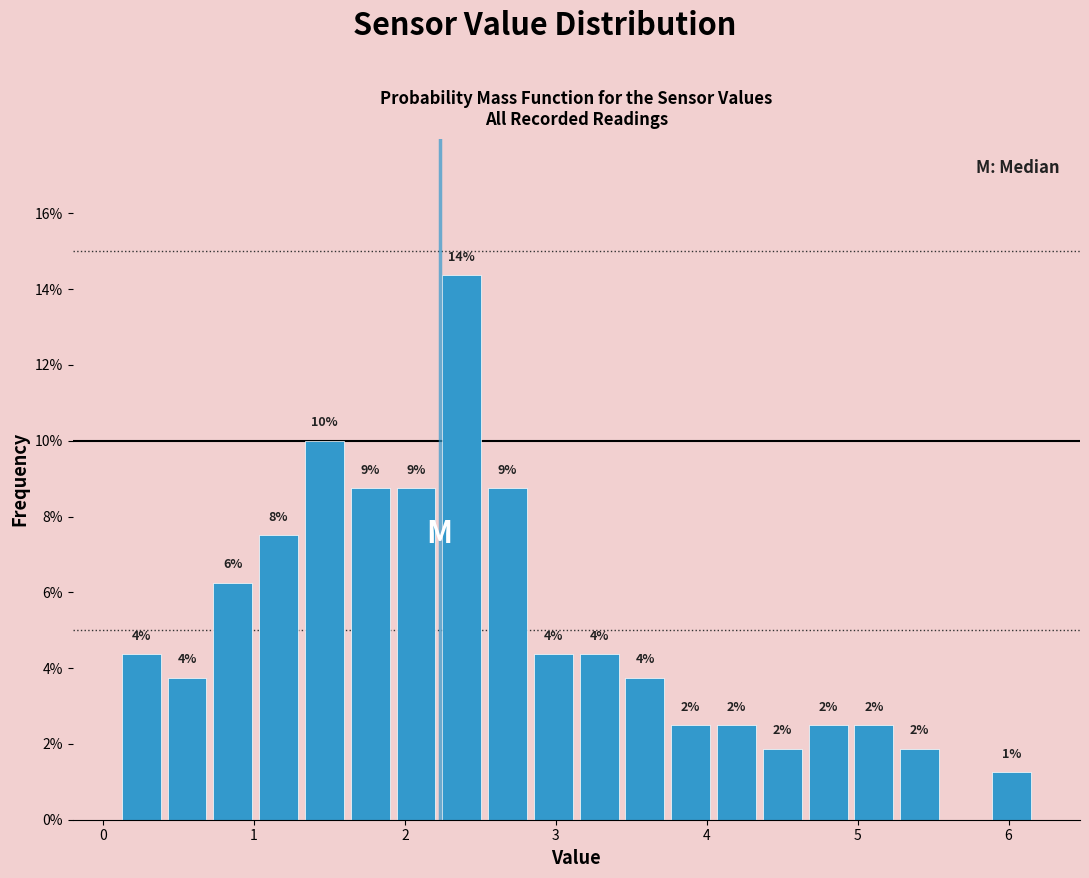

Around what value on the x-axis is the tallest bar? Give the approximate position of its centre, as read against the axis.

2.4